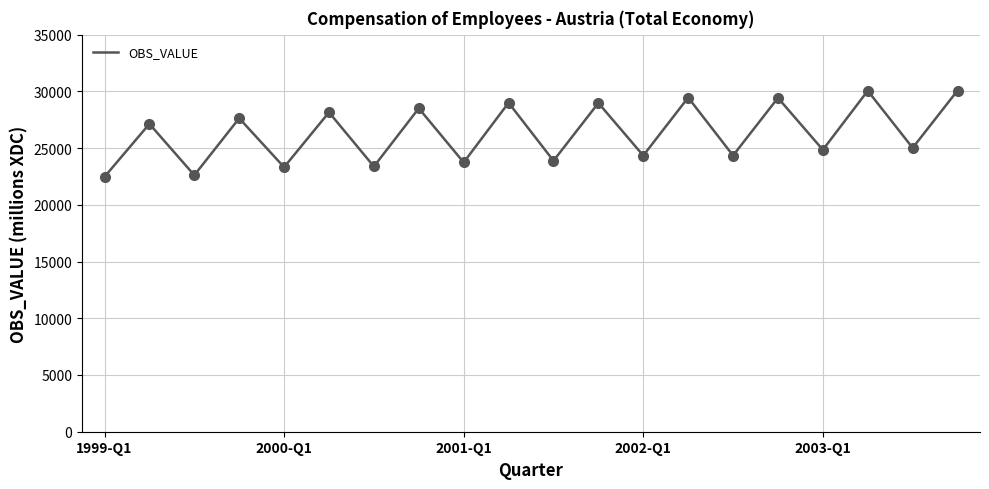

What is the change in value from 2002-Q3 to 2003-Q2?

+5706.1